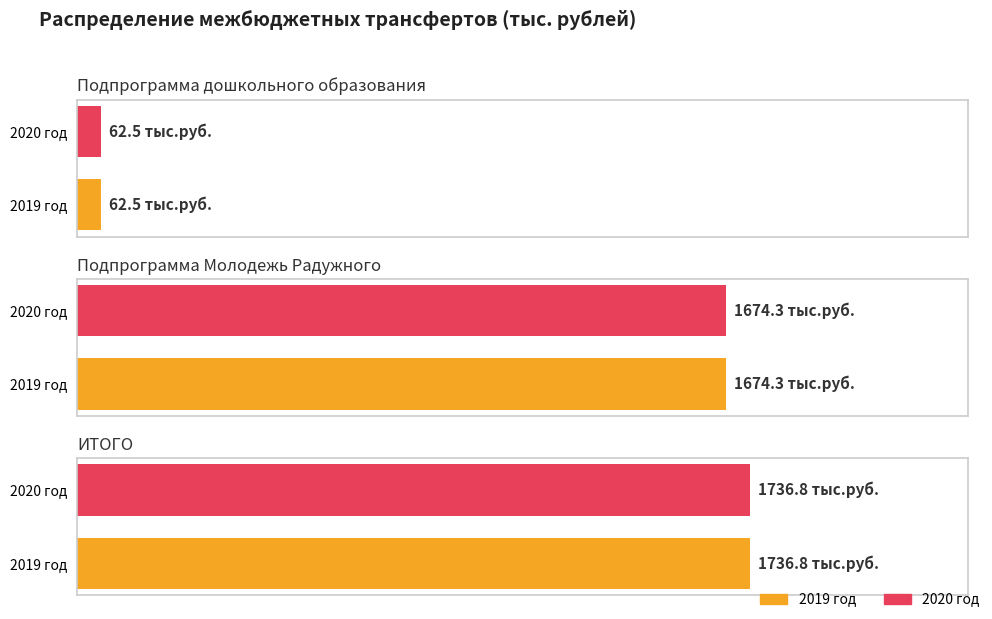

Where is 2020 год nearest to the value 899?

Подпрограмма Молодежь Радужного